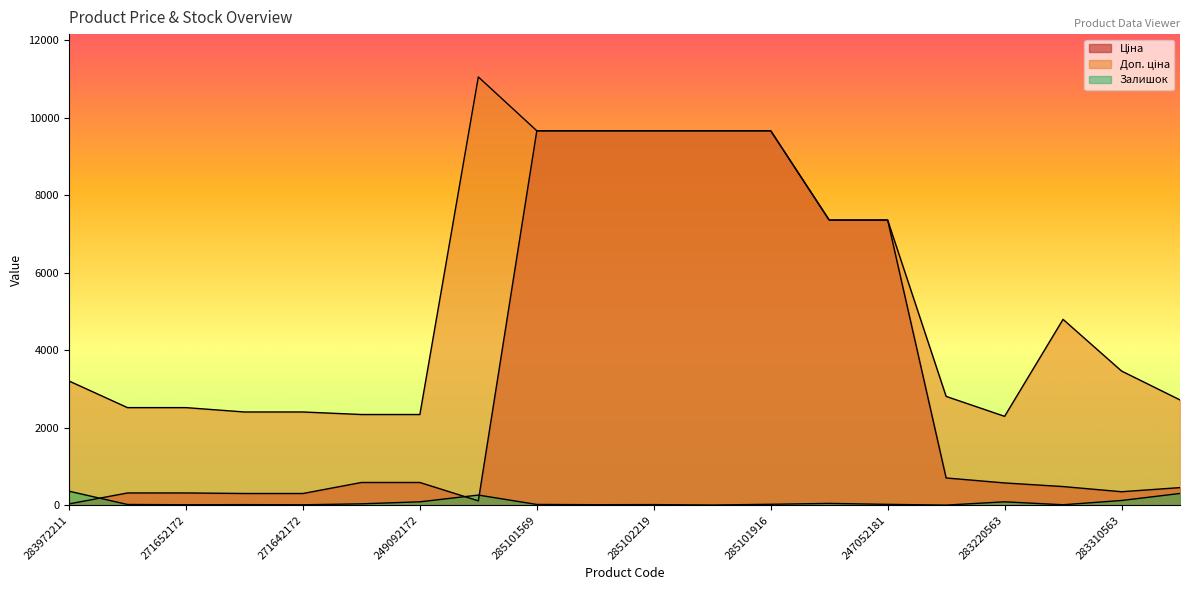

Between 249092173 and 283310563, which series saw the biggest shift?

Доп. ціна